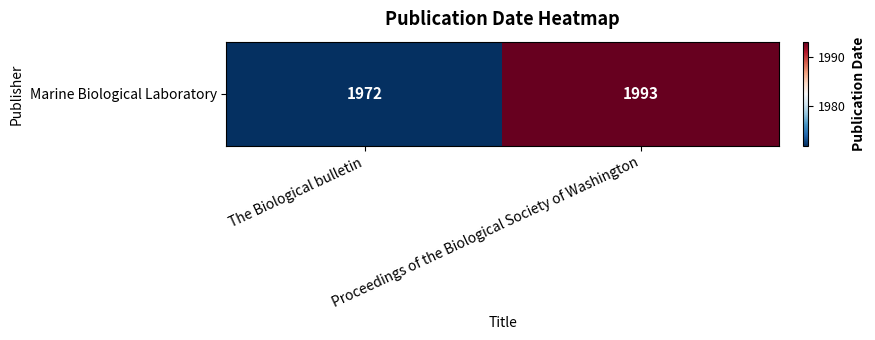

Between Proceedings of the Biological Society of Washington and The Biological bulletin, which is larger?

Proceedings of the Biological Society of Washington